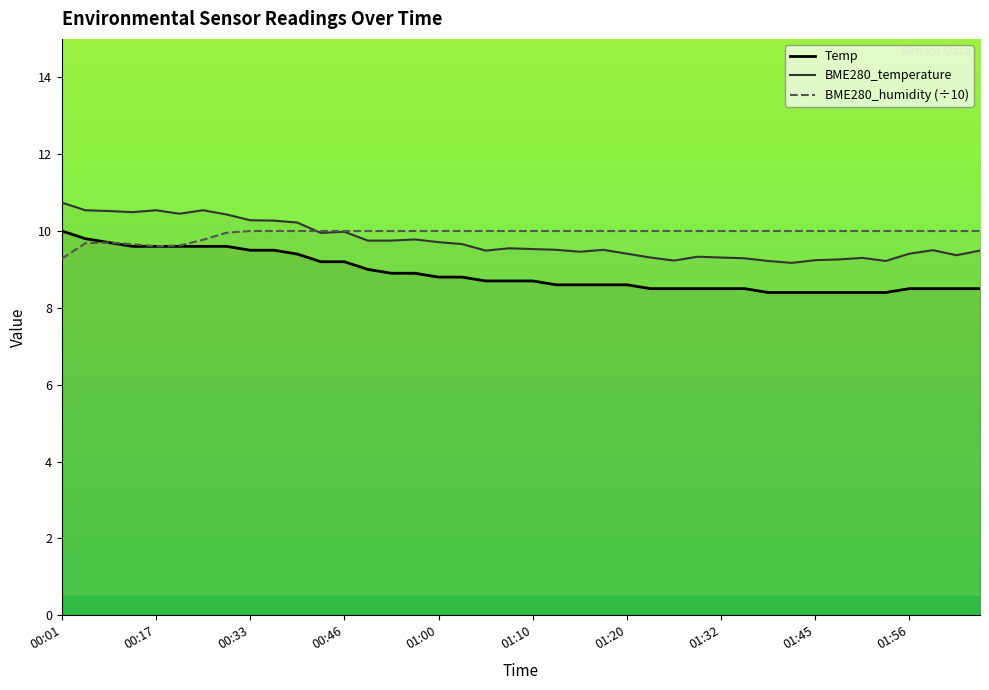

How many times do BME280_temperature and BME280_humidity cross each other?

1